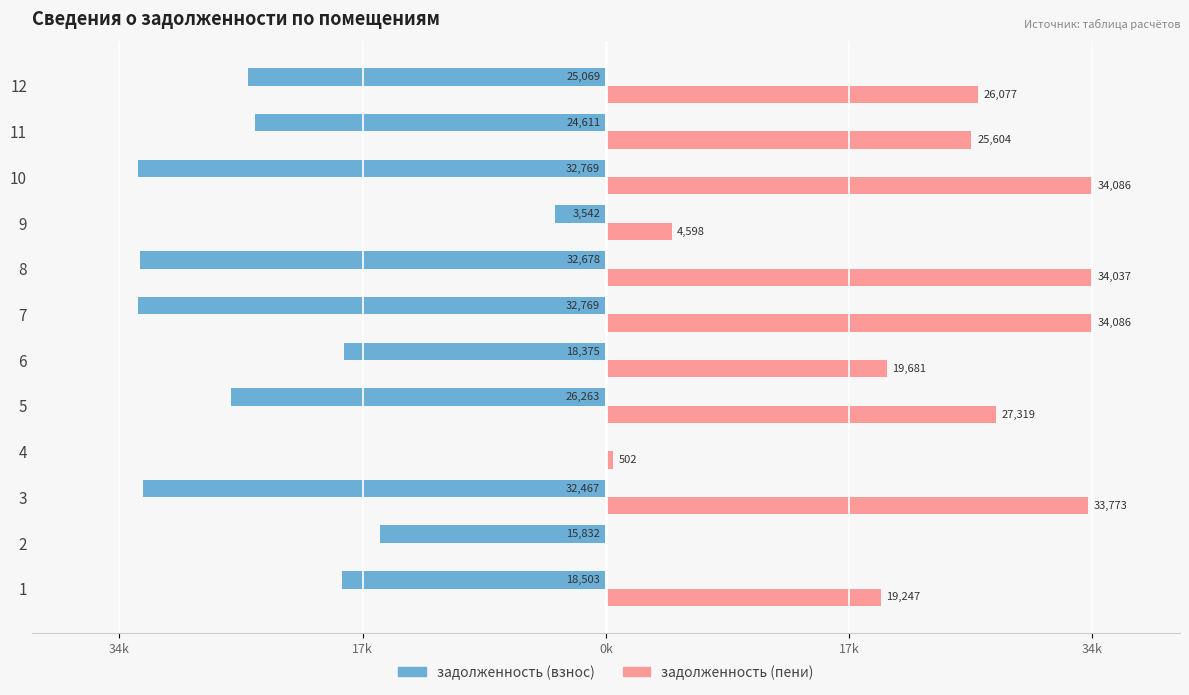

What are all the series names shown in the legend?

задолженность (взнос), задолженность (пени)